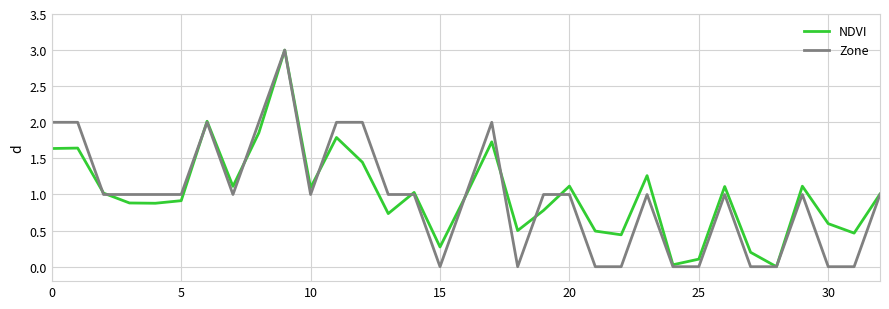

Which series has the largest total across all categories?

NDVI